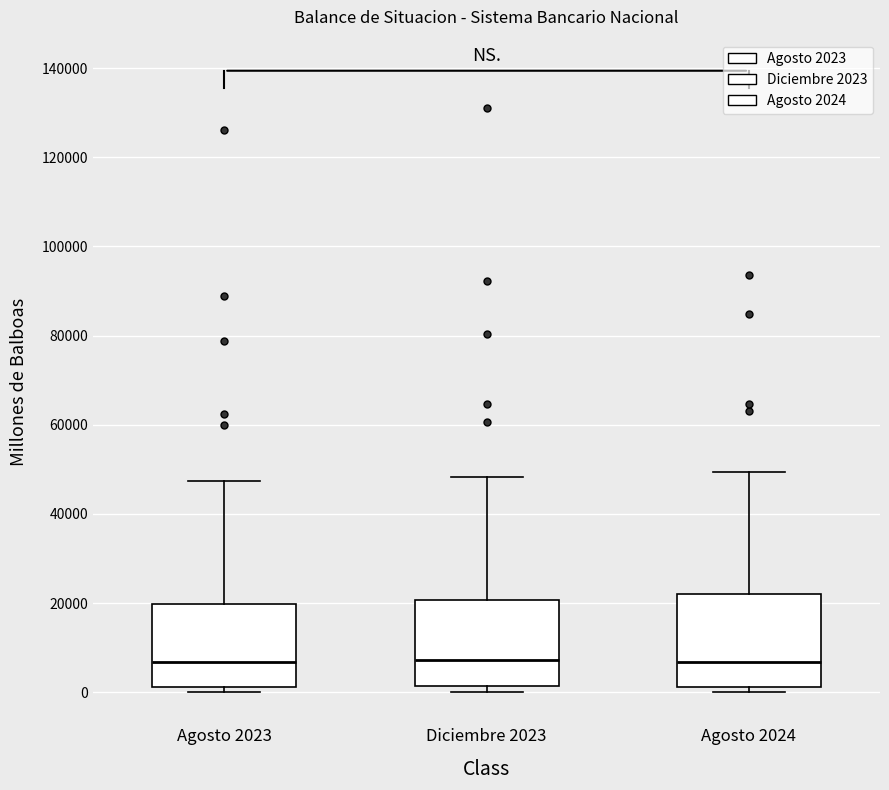

Where is the lower edge of the box for Agosto 2024 on the y-axis? The values are not printed on the chart, so give them approximately, as read against the axis.

2000